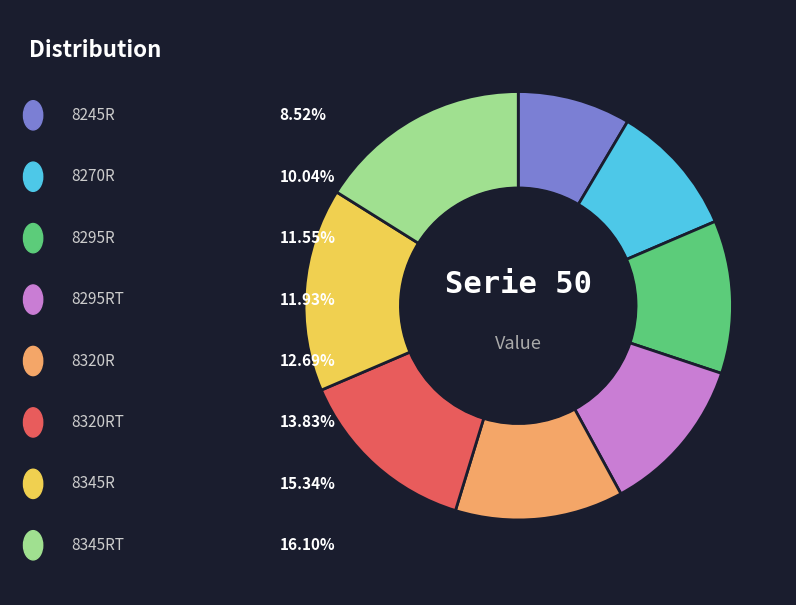

Is there any slice that represents more than half of the pie?

No